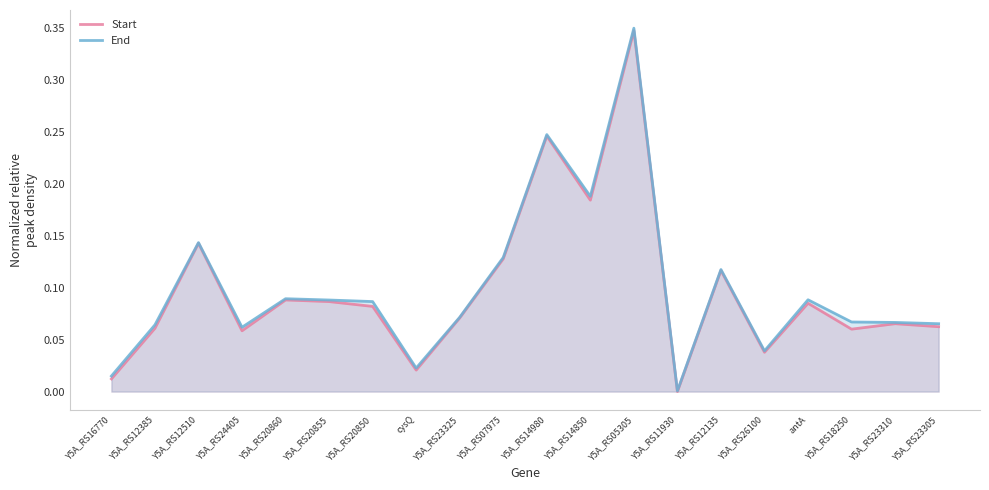

Reading left to right, what are all the values shown in this chart?

Start: Y5A_RS16770=0.0	Y5A_RS12385=0.1	Y5A_RS12510=0.1	Y5A_RS24405=0.1	Y5A_RS20860=0.1	Y5A_RS20855=0.1	Y5A_RS20850=0.1	cysQ=0.0	Y5A_RS23325=0.1	Y5A_RS07975=0.1	Y5A_RS14980=0.2	Y5A_RS14850=0.2	Y5A_RS05305=0.3	Y5A_RS11930=0.0	Y5A_RS12135=0.1	Y5A_RS26100=0.0	antA=0.1	Y5A_RS18250=0.1	Y5A_RS23310=0.1	Y5A_RS23305=0.1
End: Y5A_RS16770=0.0	Y5A_RS12385=0.1	Y5A_RS12510=0.1	Y5A_RS24405=0.1	Y5A_RS20860=0.1	Y5A_RS20855=0.1	Y5A_RS20850=0.1	cysQ=0.0	Y5A_RS23325=0.1	Y5A_RS07975=0.1	Y5A_RS14980=0.2	Y5A_RS14850=0.2	Y5A_RS05305=0.3	Y5A_RS11930=0.0	Y5A_RS12135=0.1	Y5A_RS26100=0.0	antA=0.1	Y5A_RS18250=0.1	Y5A_RS23310=0.1	Y5A_RS23305=0.1